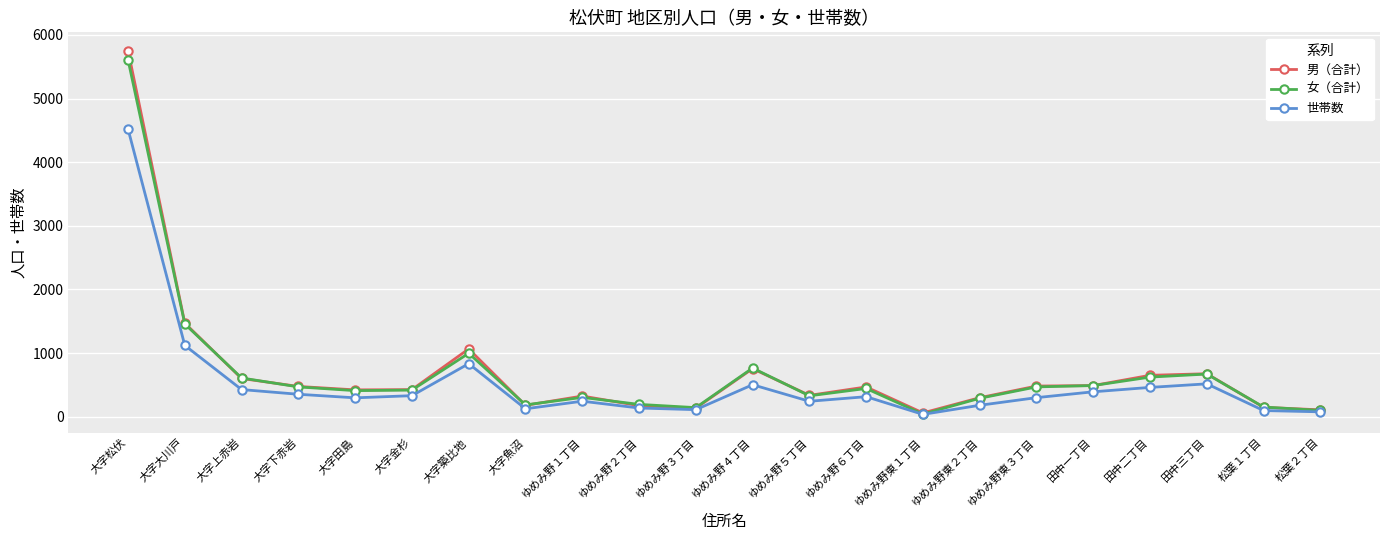

What is the lowest value of the 世帯数 series?

36